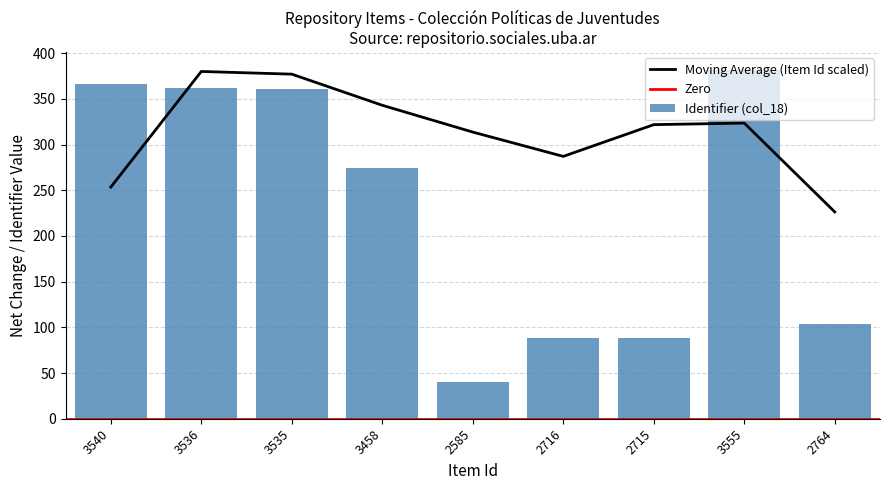

What is the sum of the Identifier (col_18) values at 3555 and 2716?

470